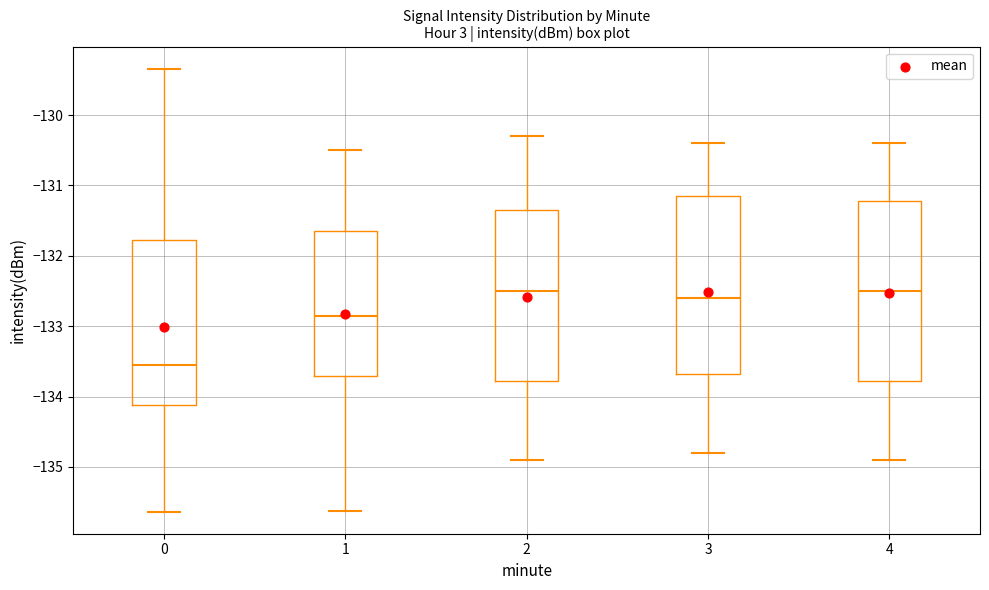

Reading left to right, read every box against the y-axis: the position of its median line, the range the box covers, and the ends of its whiskers. The values are not printed on the chart, so give them approximately, as read against the axis.

0: median -133.6, box -134.1 to -131.8, whiskers -135.6 to -129.3
1: median -132.8, box -133.7 to -131.6, whiskers -135.6 to -130.5
2: median -132.5, box -133.8 to -131.3, whiskers -134.9 to -130.3
3: median -132.6, box -133.7 to -131.1, whiskers -134.8 to -130.4
4: median -132.5, box -133.8 to -131.2, whiskers -134.9 to -130.4